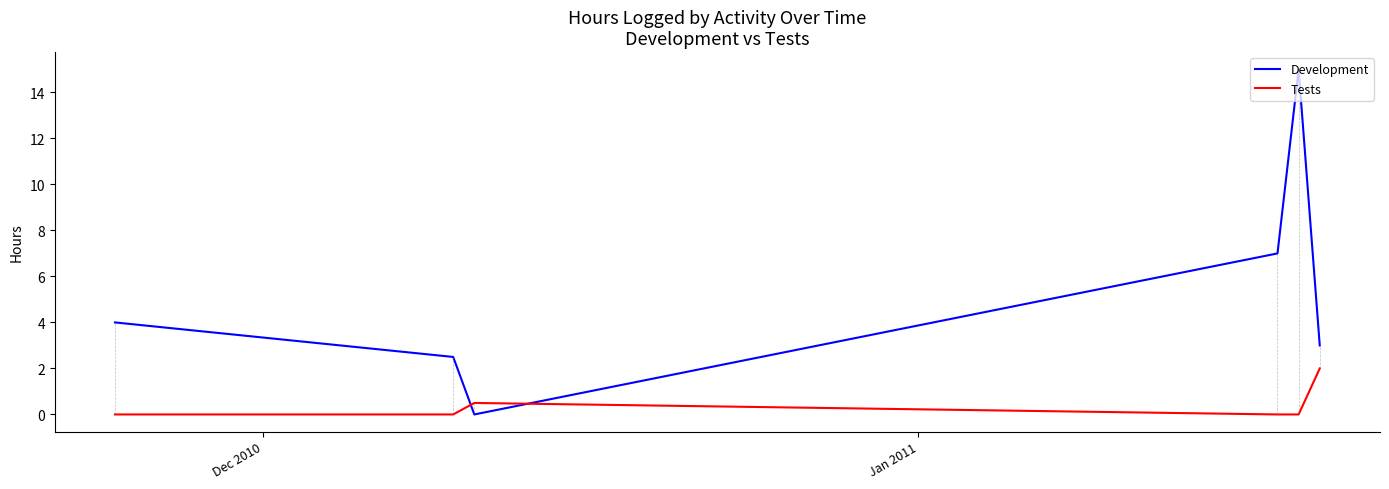

What is the difference between the maximum and minimum values in the Development series?

15.0